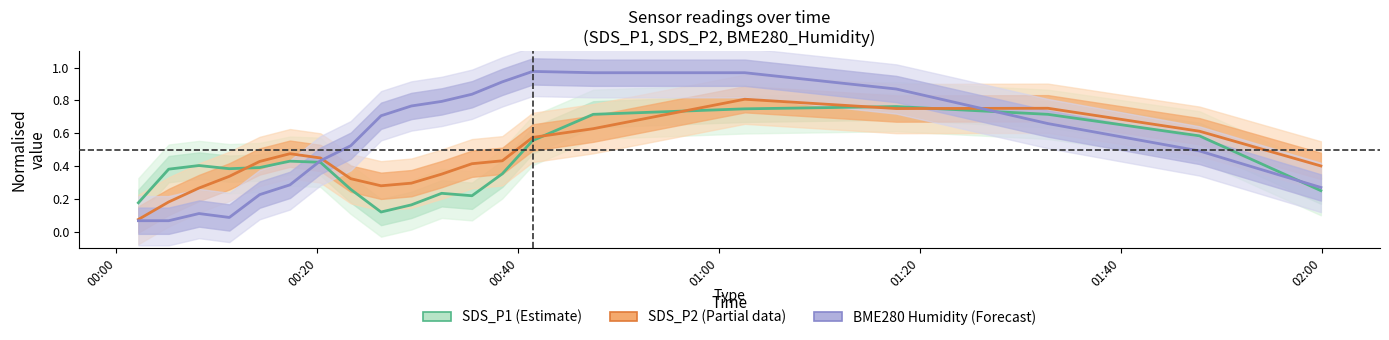

Reading left to right, extract all data points from this chart.

SDS_P1 (Estimate): 0.2	0.4	0.4	0.4	0.4	0.4	0.4	0.3	0.1	0.2	0.2	0.2	0.4	0.6	0.7	0.7	0.8	0.7	0.6	0.3
SDS_P2 (Partial): 0.1	0.2	0.3	0.3	0.4	0.5	0.4	0.3	0.3	0.3	0.4	0.4	0.4	0.6	0.6	0.8	0.8	0.8	0.6	0.4
BME280_Humidity (Forecast): 0.1	0.1	0.1	0.1	0.2	0.3	0.4	0.5	0.7	0.8	0.8	0.8	0.9	1.0	1.0	1.0	0.9	0.7	0.5	0.3